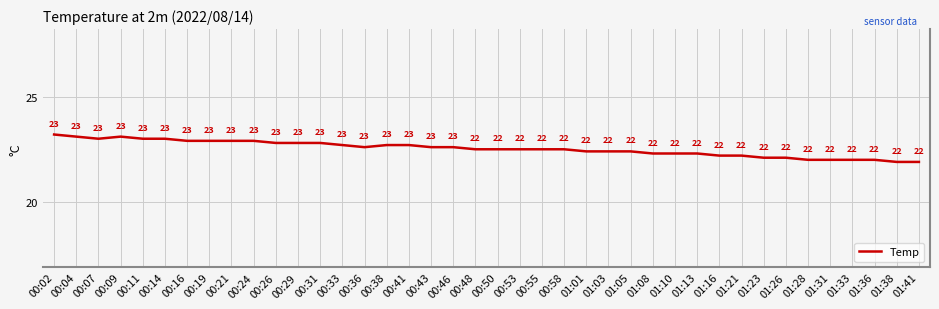

What is the average value?

22.5